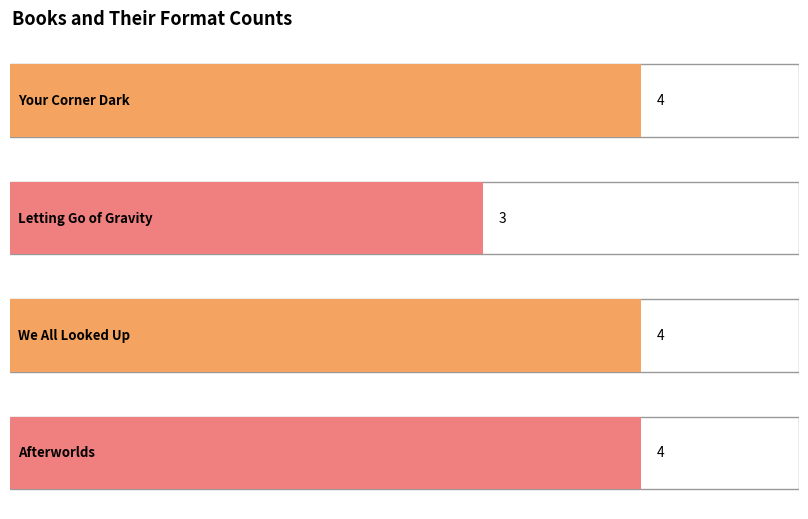

Count the values in the range 4 to 5.

3